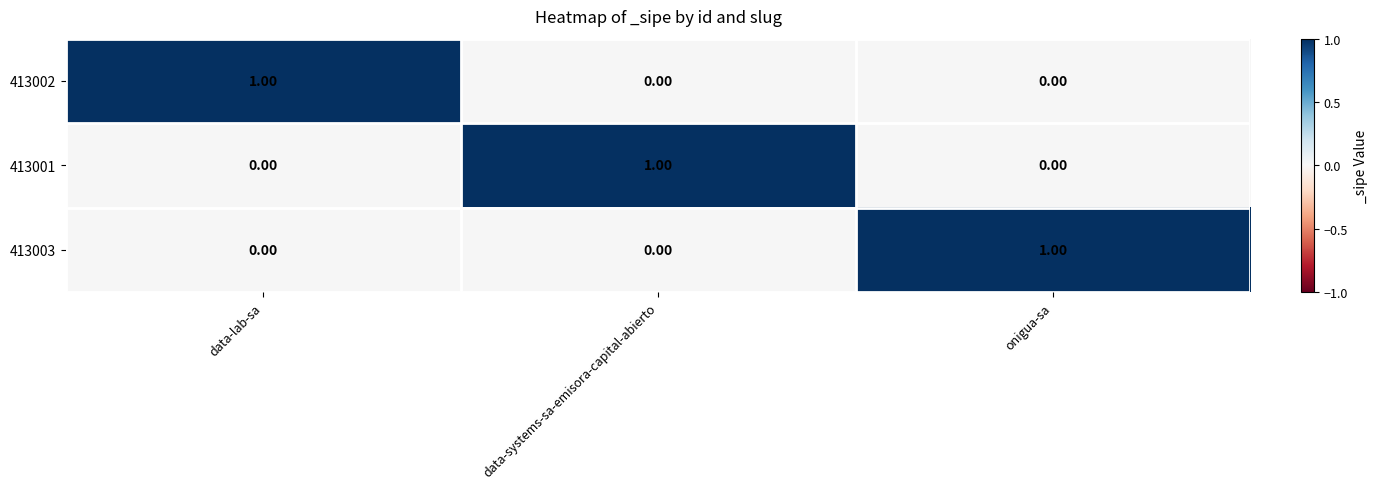

Is the value of 413001 at data-lab-sa greater than the value of 413002 at data-lab-sa?

No